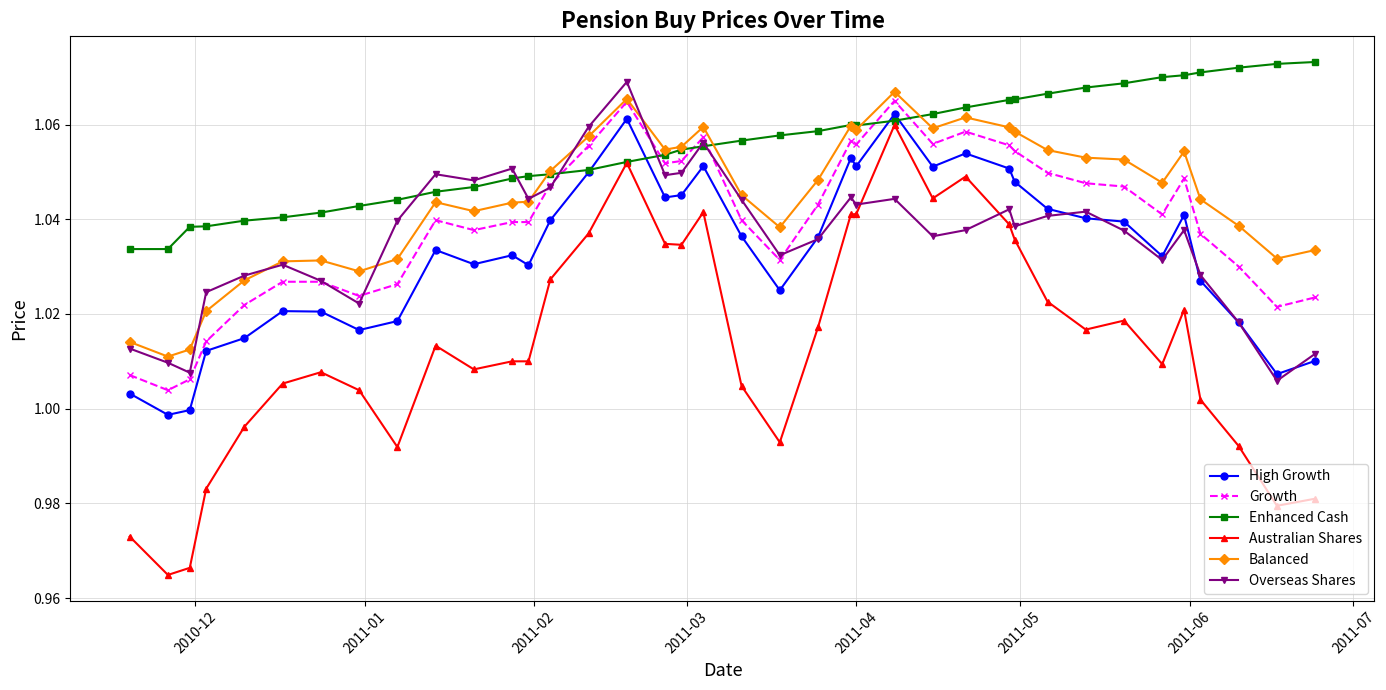

At how many categories does at least one series exceed 0?

38